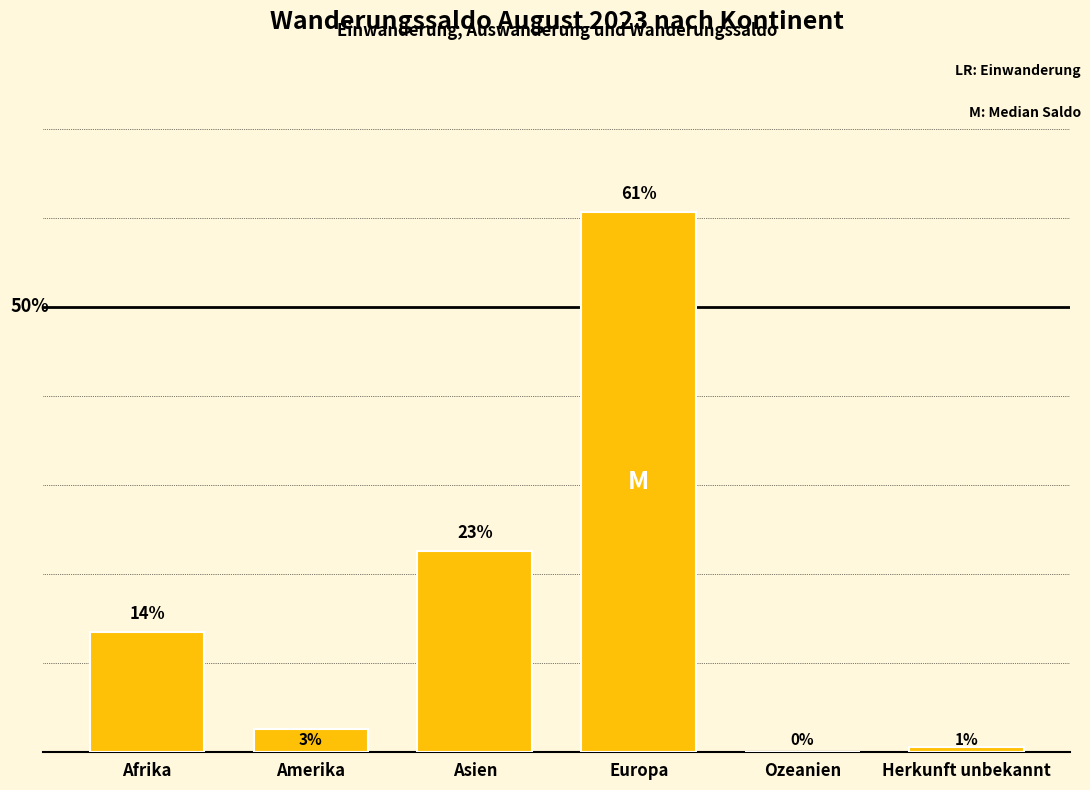

Are the bars horizontal?

No